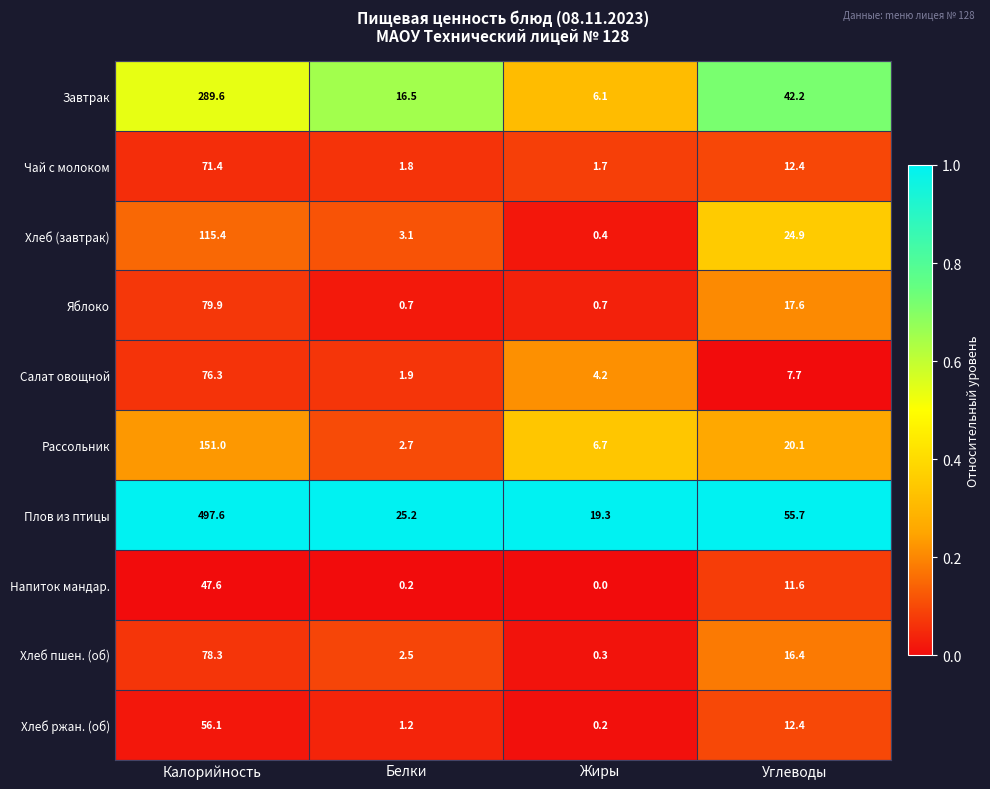

What is the maximum value shown in the chart?

497.6